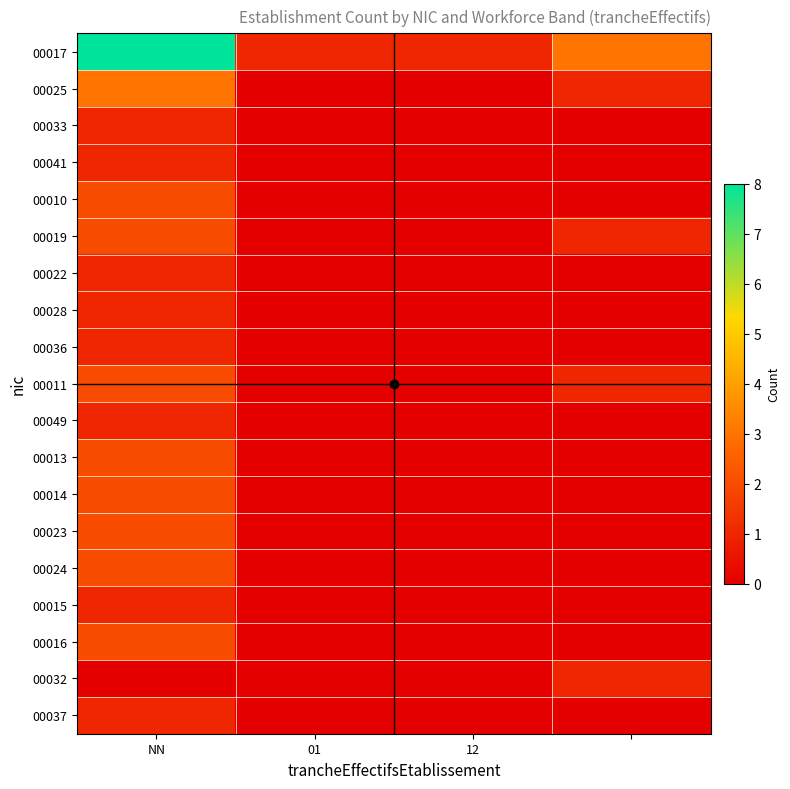

At which category is the sum across all series the highest?

NN